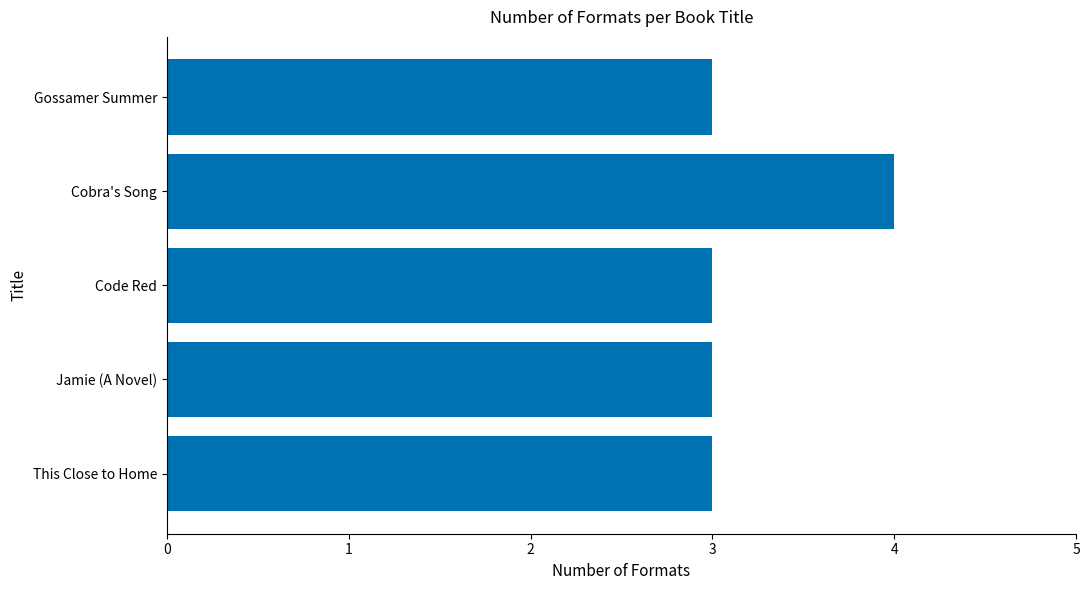

What is the sum of all values?

16